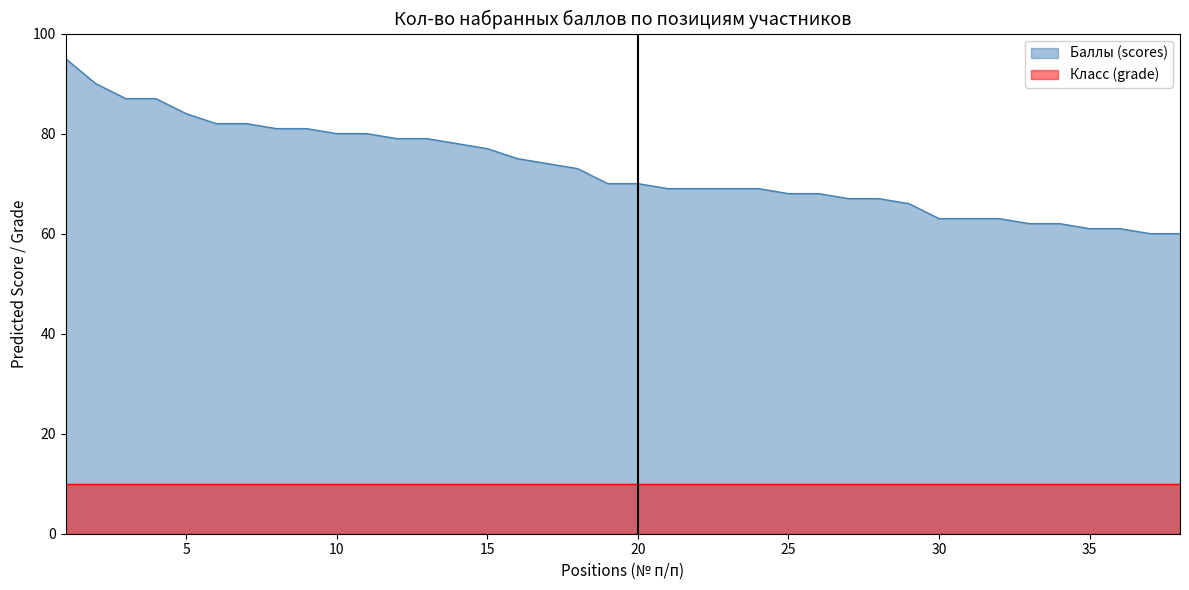

What is the ratio of the value at 15 to the value at 17?

1.0